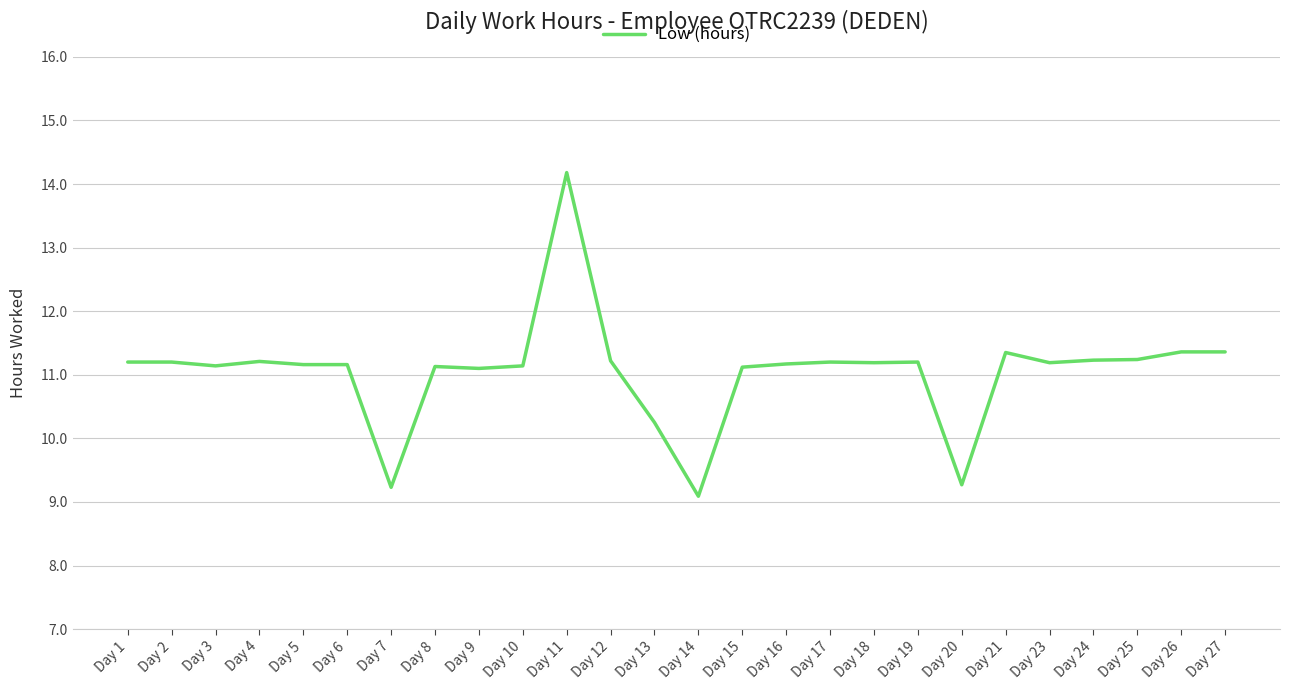

Which category has the lowest value across all series?

Day 14